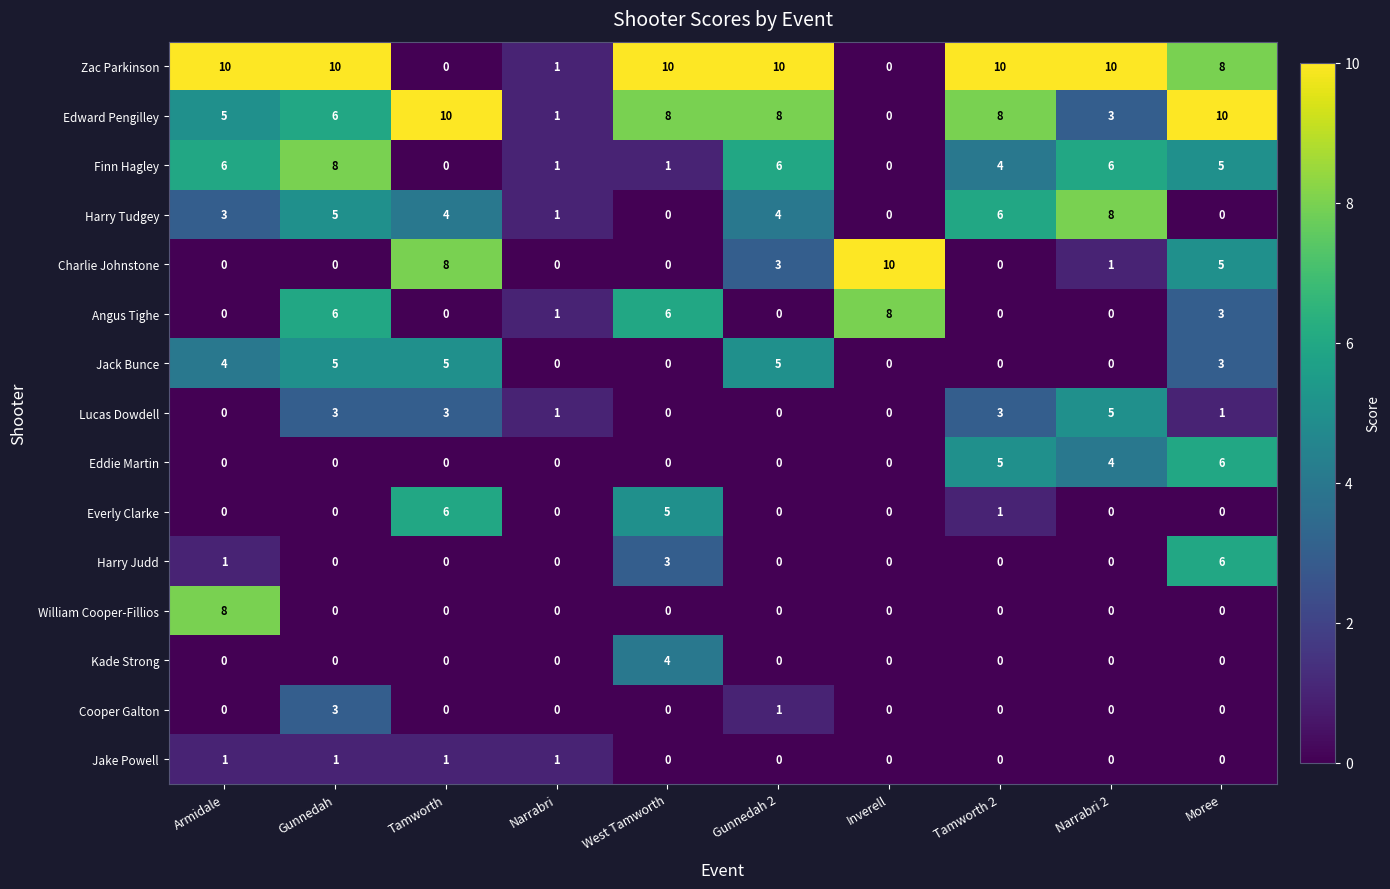

How many Cooper Galton values are between 0 and 1?

9